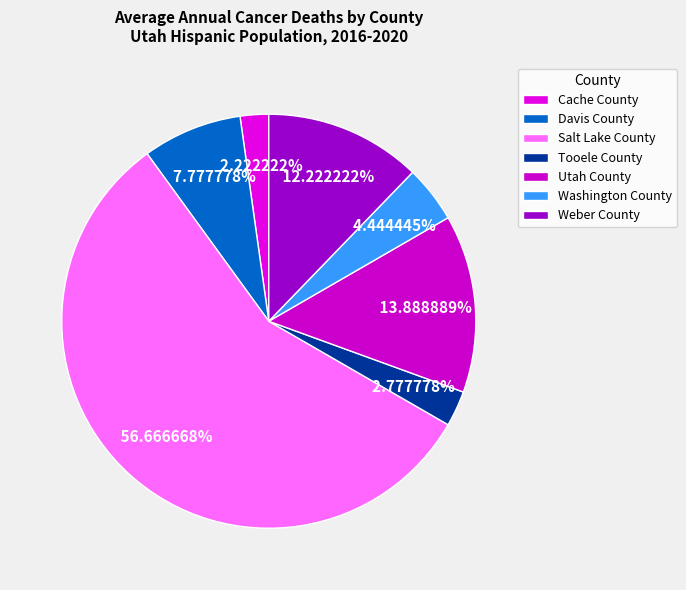

The Washington County slice represents 4% of the pie. True or false?

True